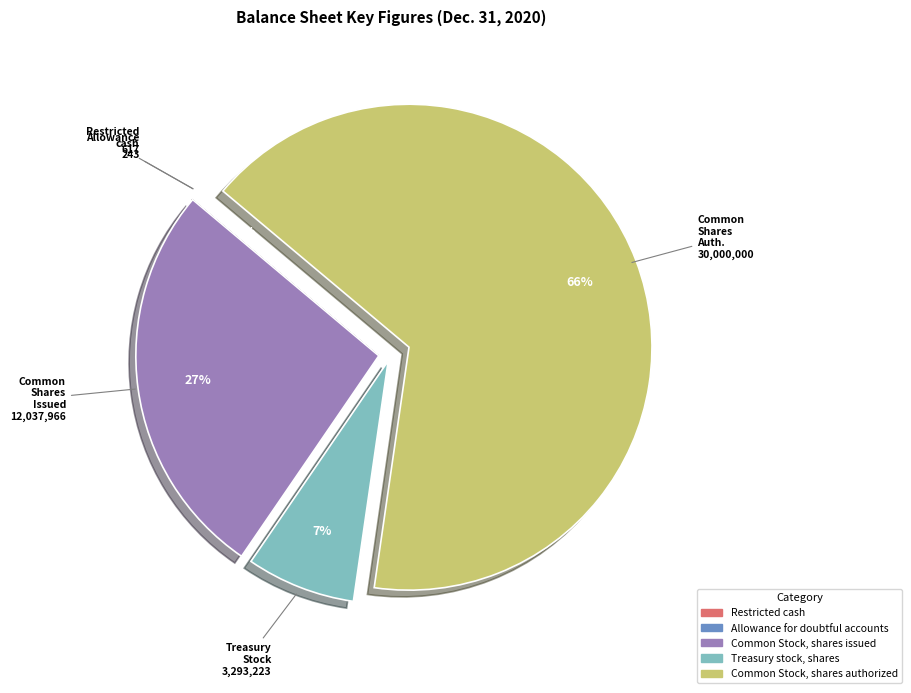

What is the majority slice?

Common Stock, shares authorized